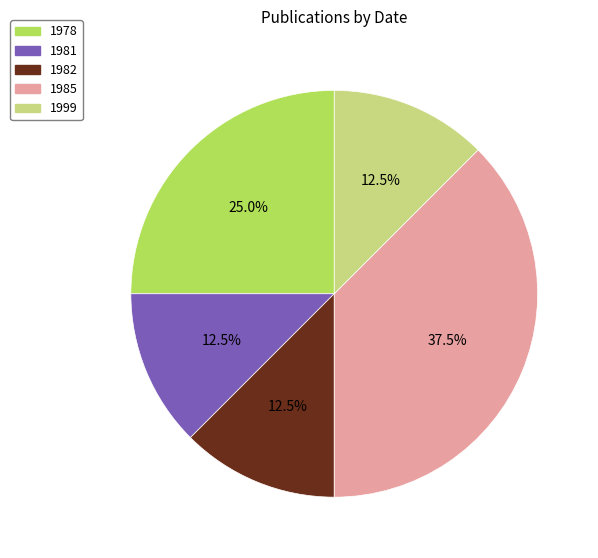

What is the largest slice in the pie chart?

1985